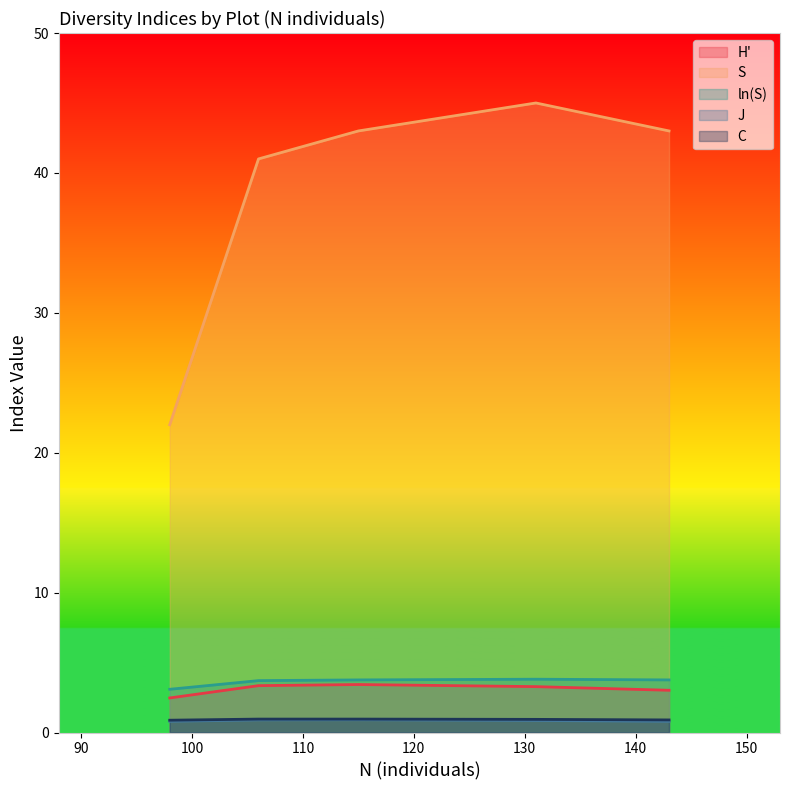

True or false: H' and S cross at least once.

False